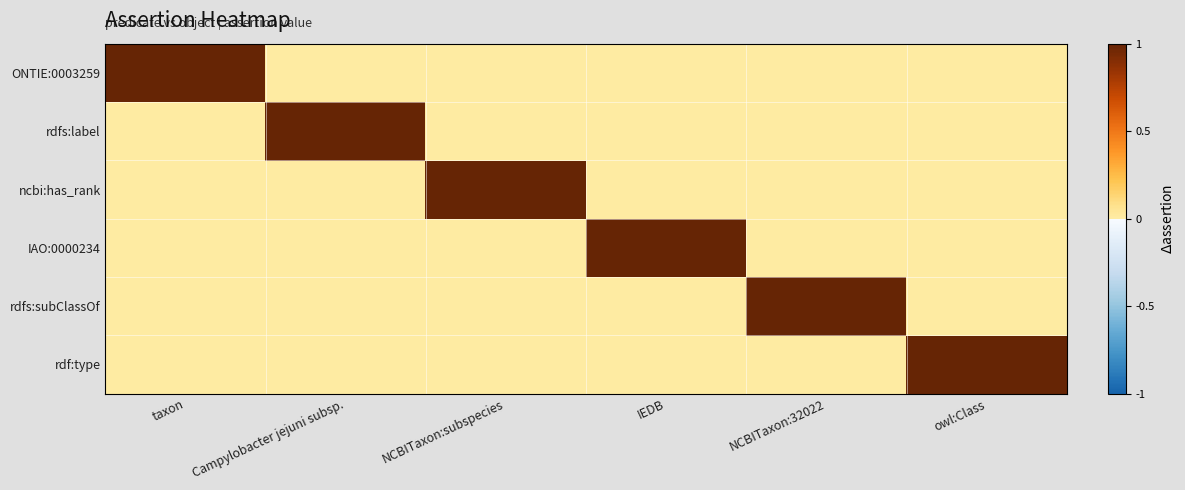

Which label corresponds to the largest value in the chart?

taxon